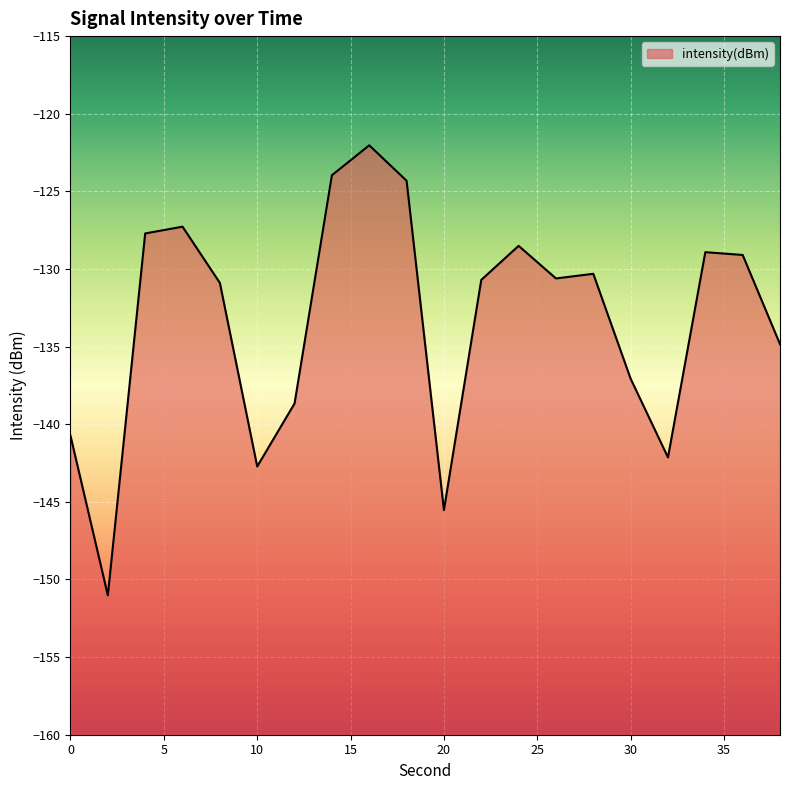

How many points are higher than both their immediate neighbors (excluding endpoints)?

5